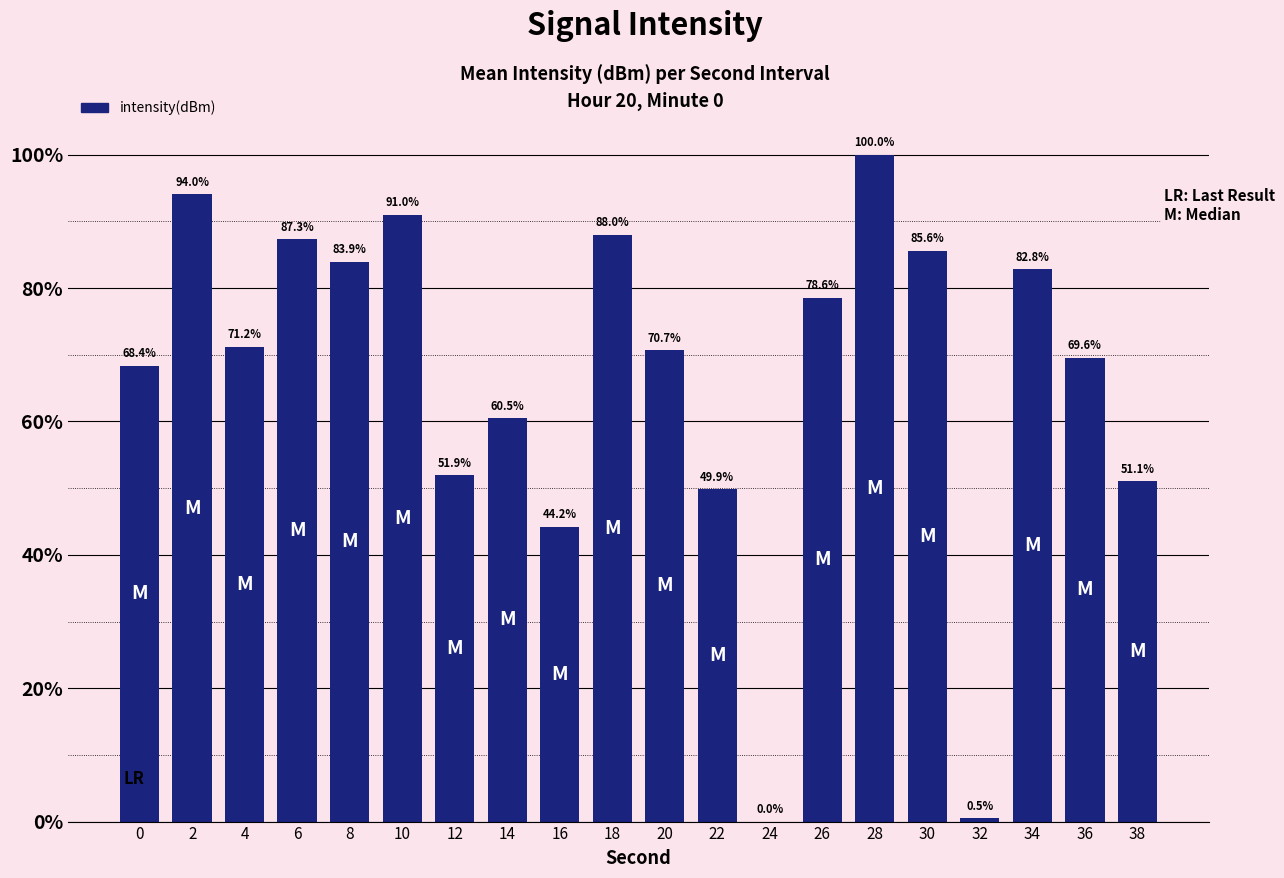

The chart shows a value of 83.9 at 8. True or false?

True